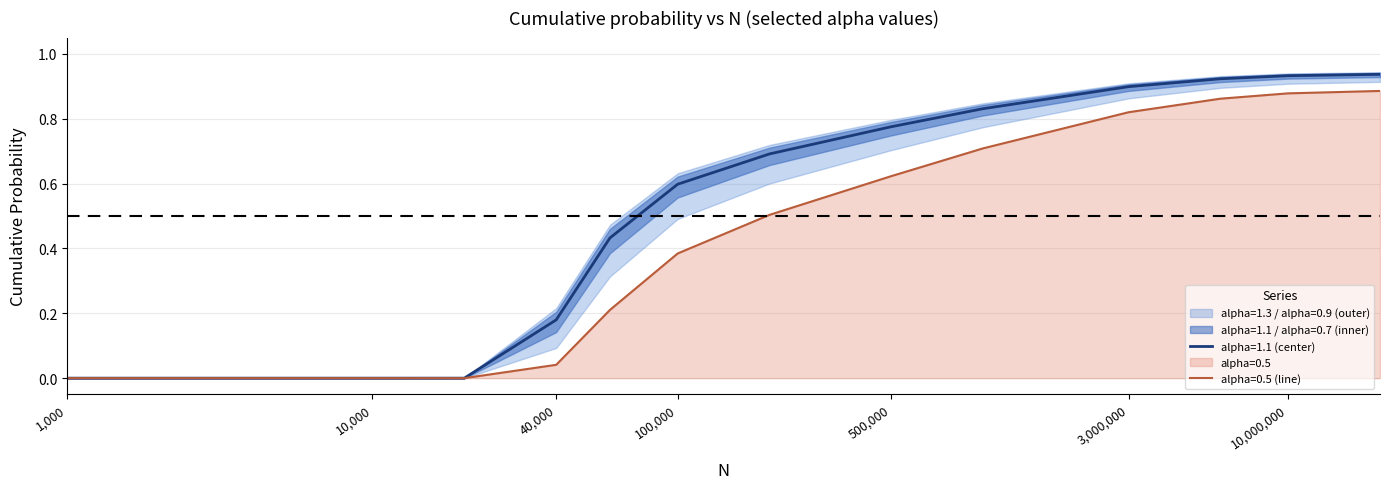

True or false: alpha=0.5 has a value of 1.4 at 6000000.

False